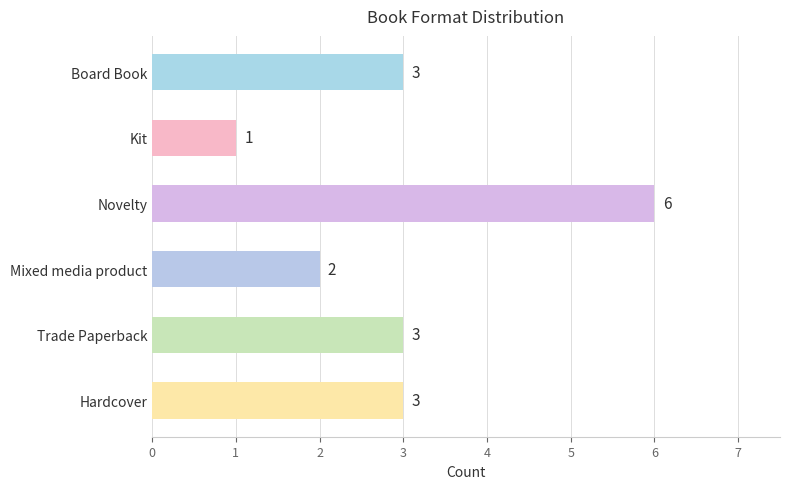

Reading bottom to top, list all the values displayed in this chart.

3	3	2	6	1	3